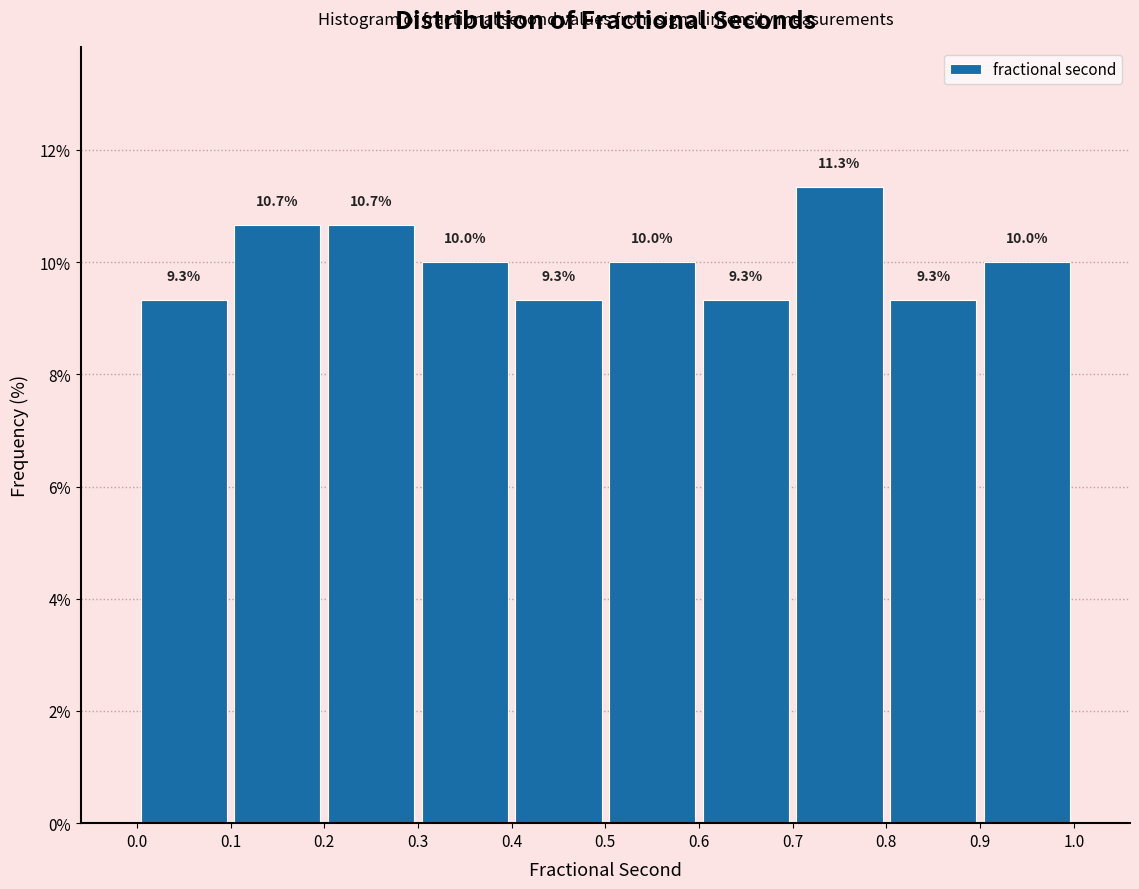

What is the height of the bar covering 0.6 to 0.7 on the x-axis?

9.3